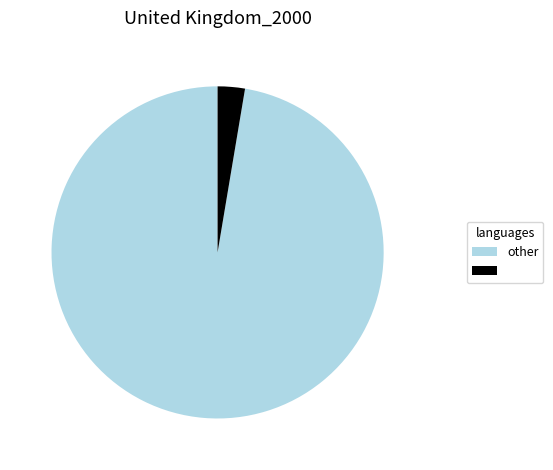

Is there a majority slice in this chart?

Yes